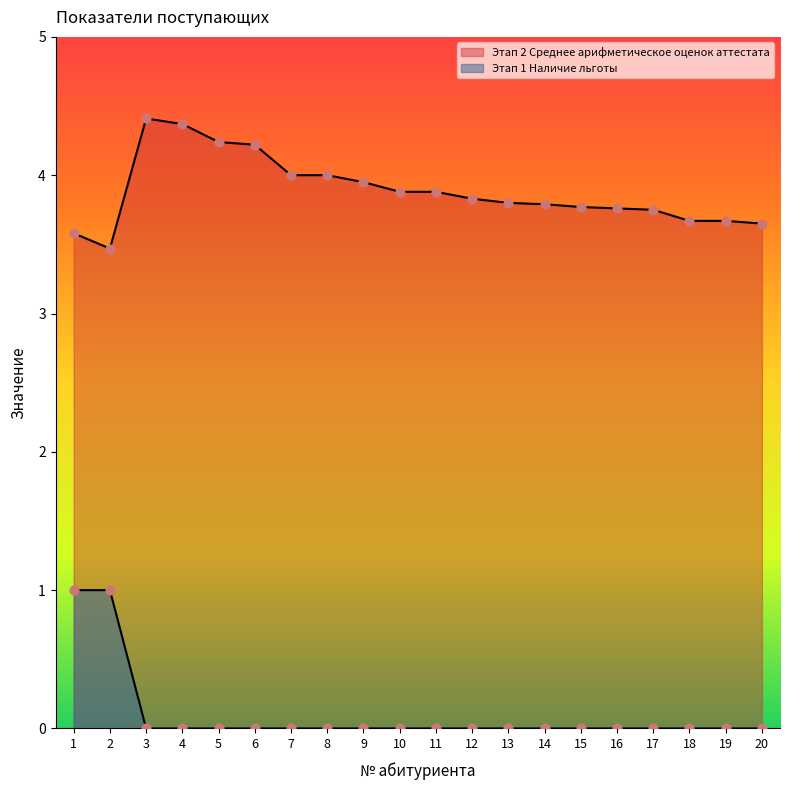

At how many categories does at least one series exceed 3?

20